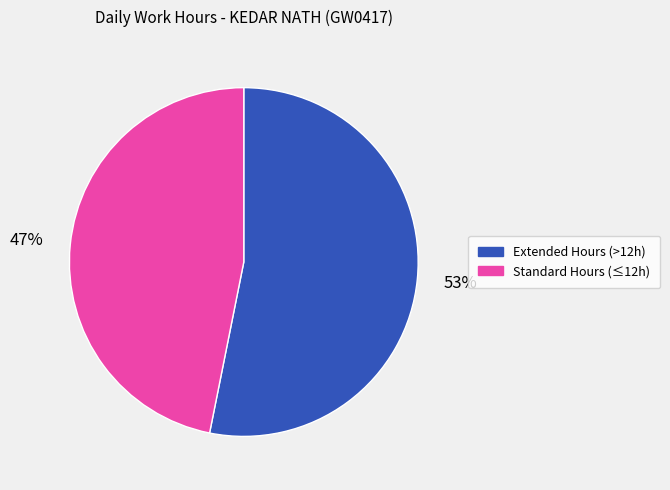

Is there any slice that represents more than half of the pie?

Yes